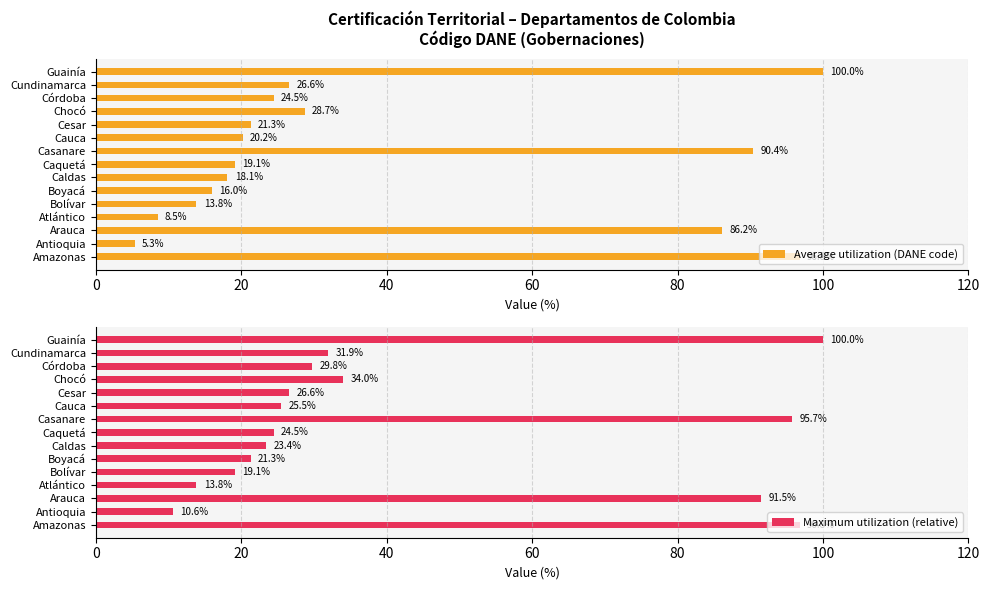

Reading left to right, extract all data points from this chart.

Average utilization (DANE code): 96.8	5.3	86.2	8.5	13.8	16.0	18.1	19.1	90.4	20.2	21.3	28.7	24.5	26.6	100.0
Maximum utilization (relative): 96.8	10.6	91.5	13.8	19.1	21.3	23.4	24.5	95.7	25.5	26.6	34.0	29.8	31.9	100.0